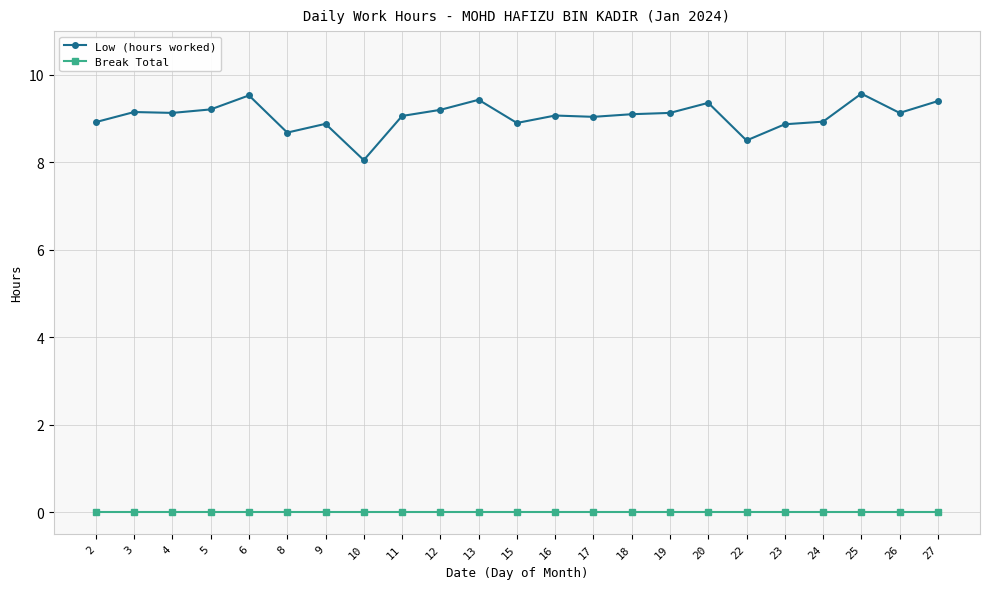

What is the average value of the Low (hours worked) series?

9.1